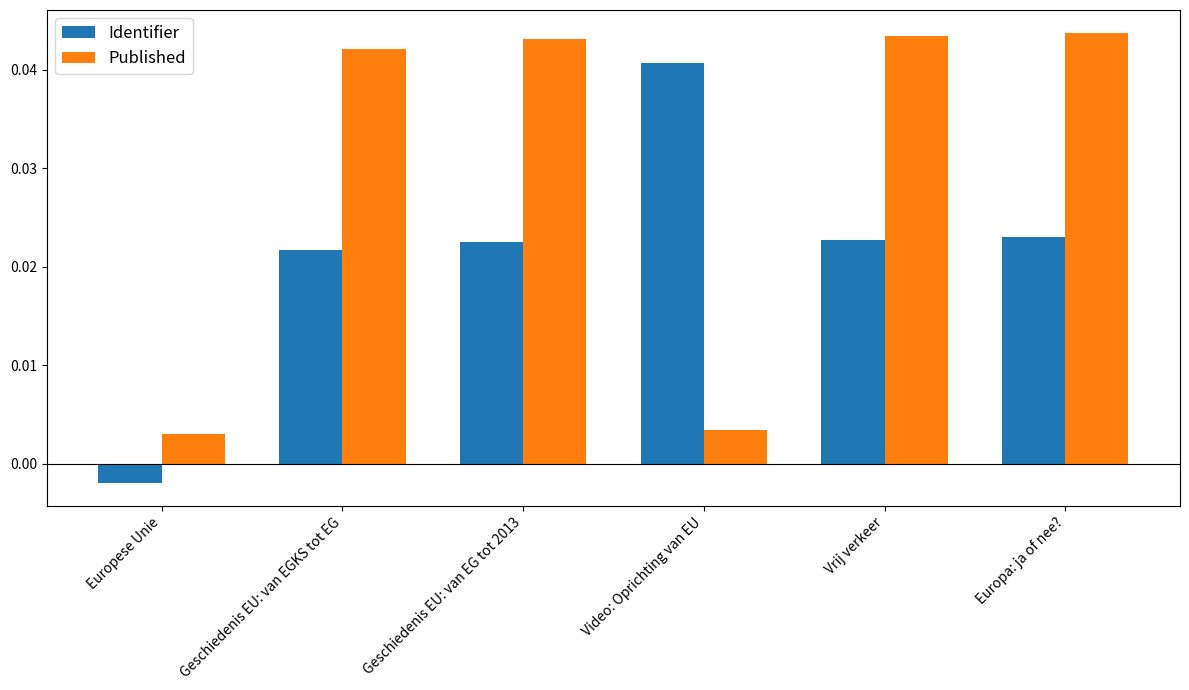

Rank the series by their maximum value, from highest to lowest.

Published, Identifier